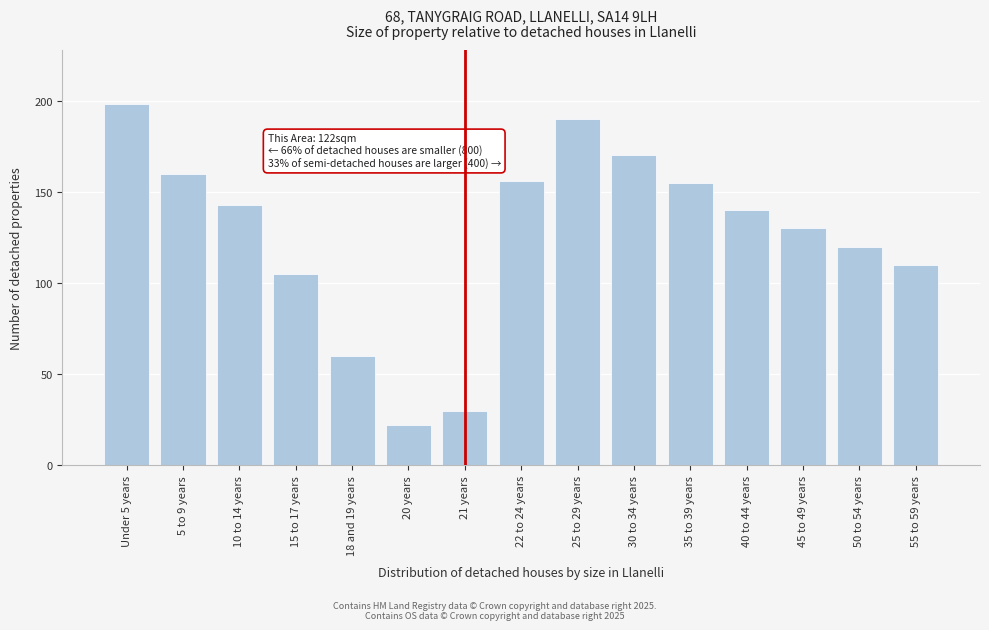

Reading left to right, extract all data points from this chart.

Under 5 years=198	5 to 9 years=160	10 to 14 years=143	15 to 17 years=105	18 and 19 years=60	20 years=22	21 years=30	22 to 24 years=156	25 to 29 years=190	30 to 34 years=170	35 to 39 years=155	40 to 44 years=140	45 to 49 years=130	50 to 54 years=120	55 to 59 years=110